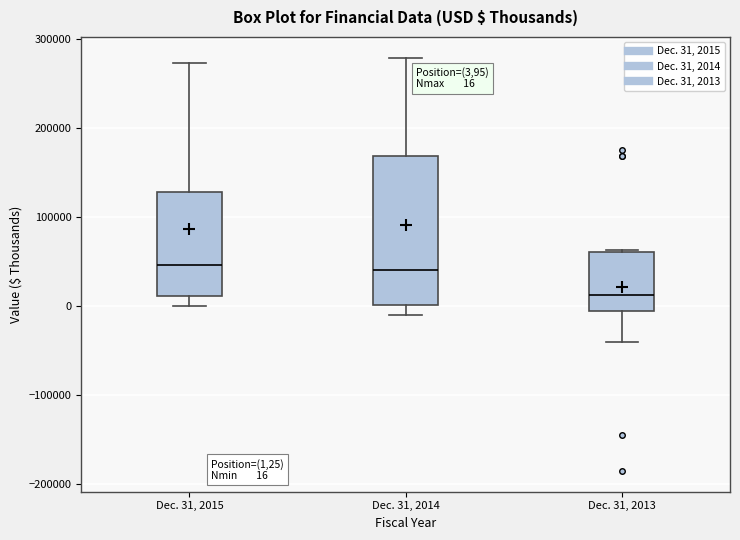

Which box is the tallest, from its lower edge to its upper edge?

Dec. 31, 2014